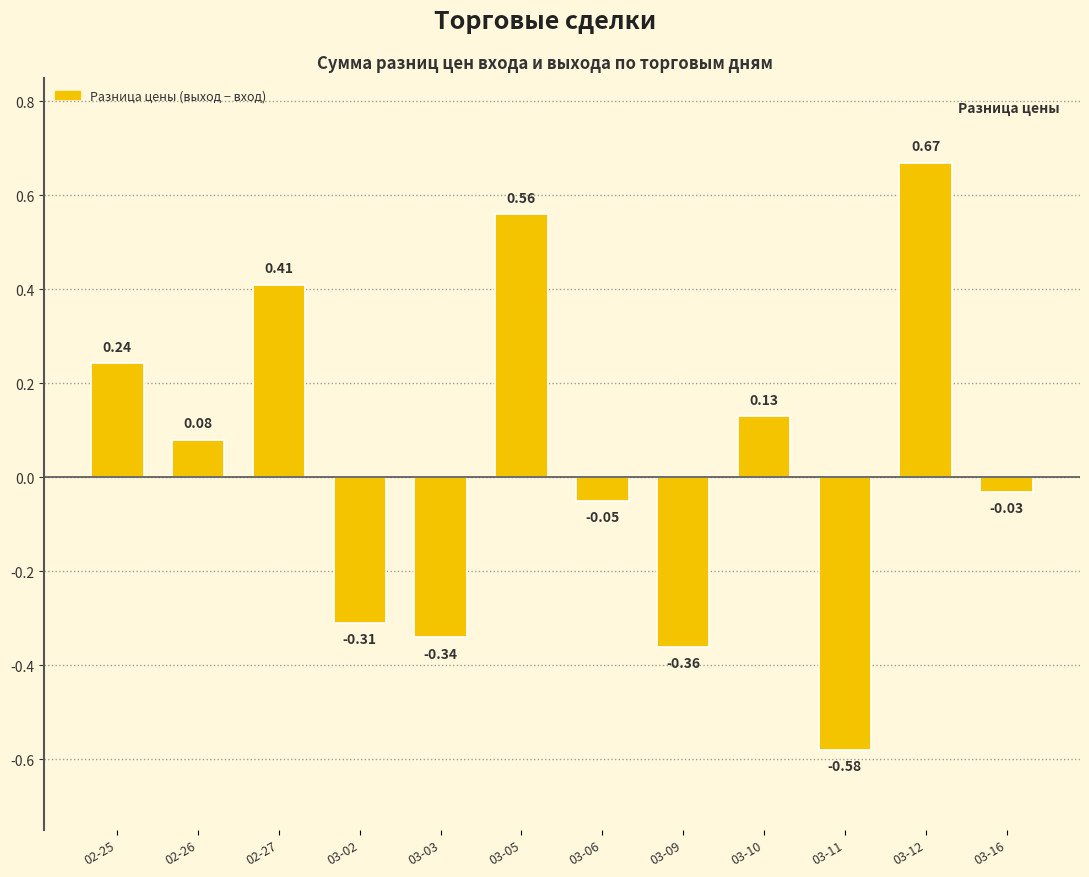

What is the change in value from 02-25 to 02-27?

+0.2